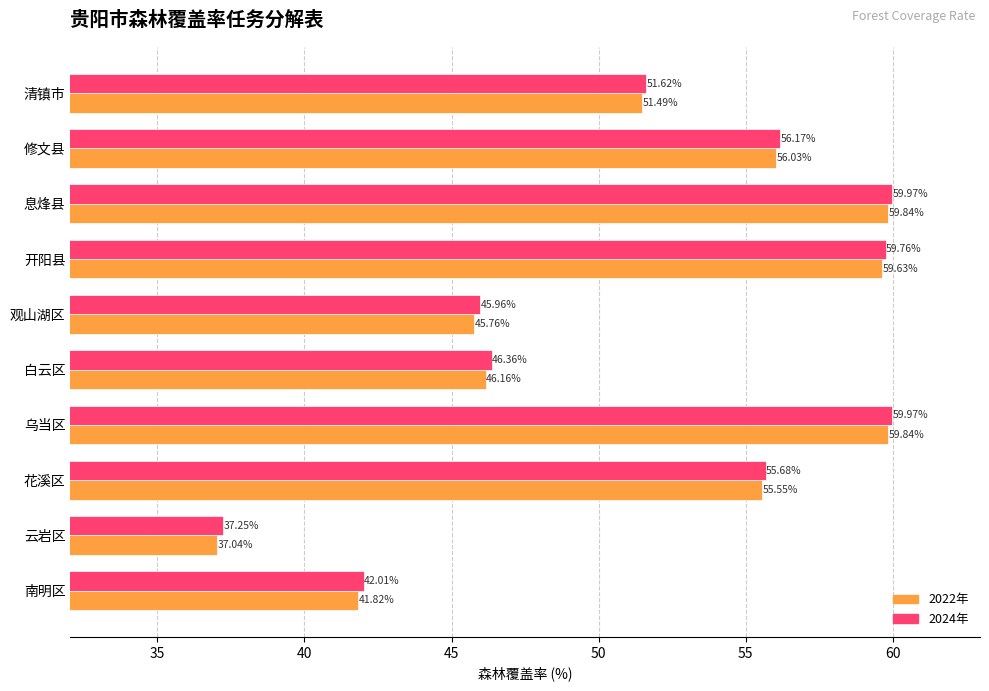

Which series has the largest range (max minus min)?

2022年